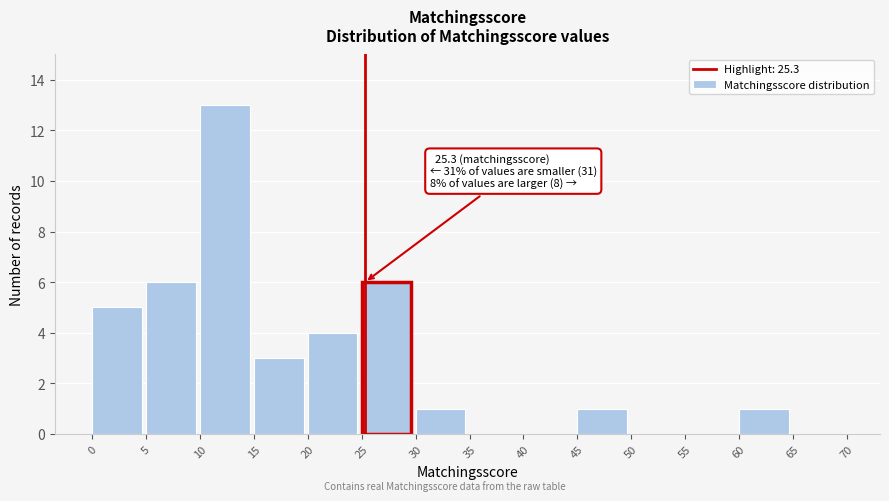

Which range on the x-axis has the tallest bar?

10 to 15